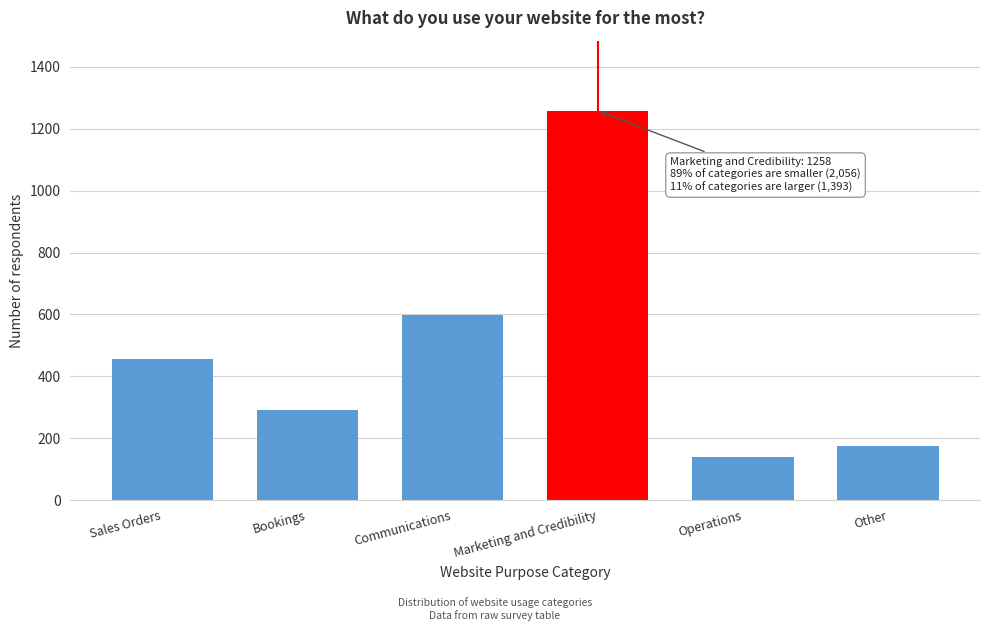

Reading left to right, list all the values displayed in this chart.

456	291	598	1258	139	176